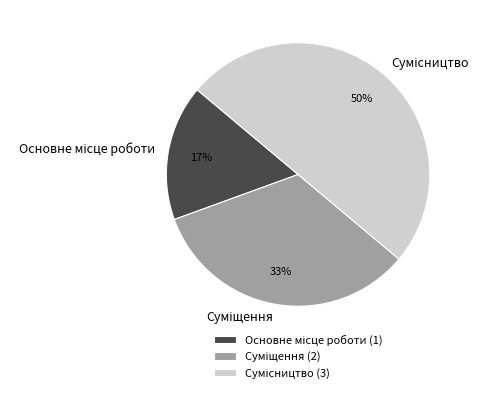

To the nearest percent, what is the average slice percentage?

33%